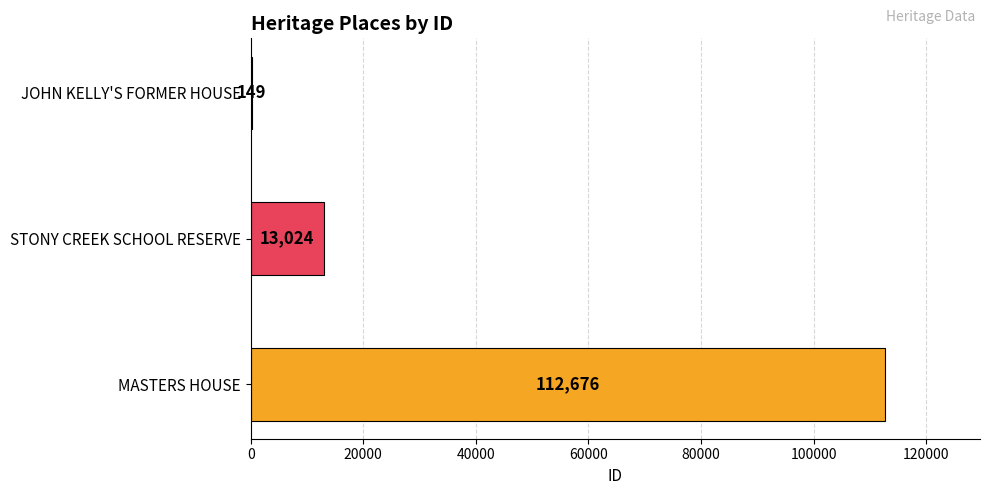

How many values are between 149 and 112676?

3